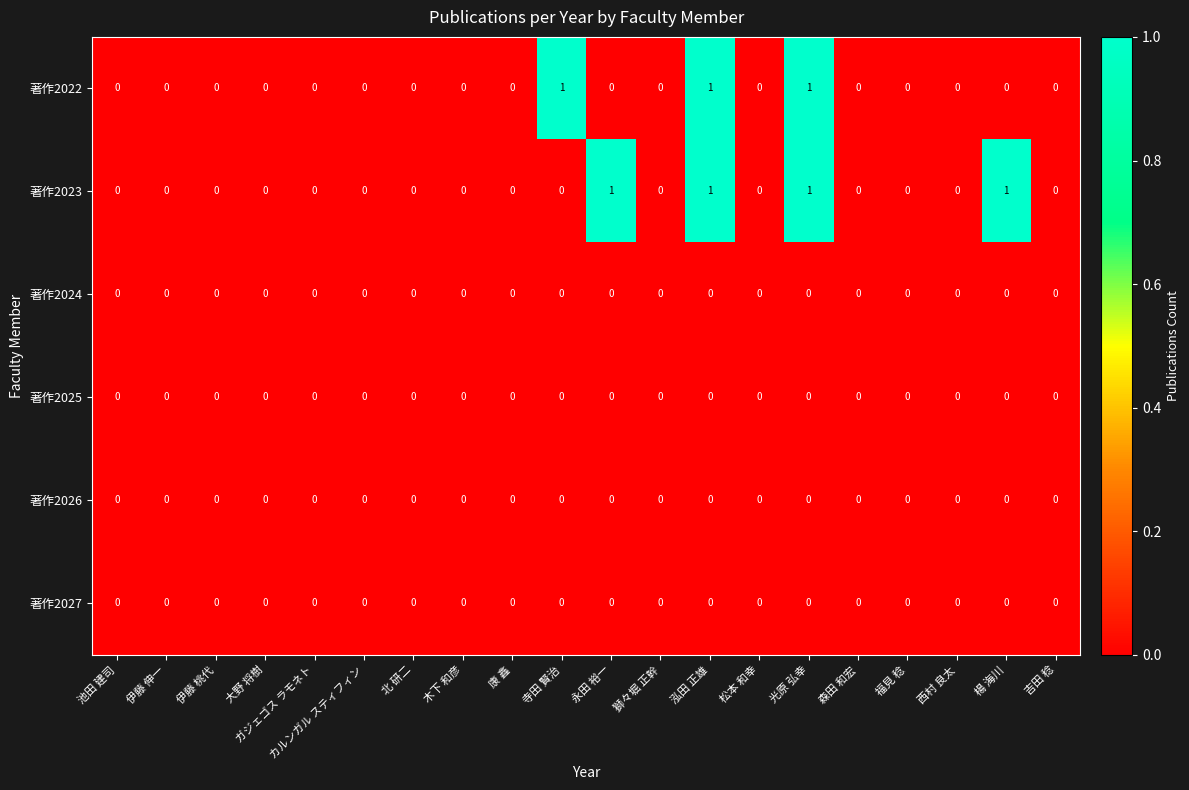

Which series changed the most between 池田 建司 and 永田 裕一?

著作2023